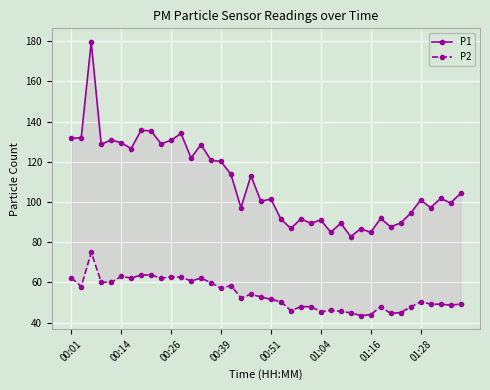

The P2 series shows 19.3 at 00:26. True or false?

False